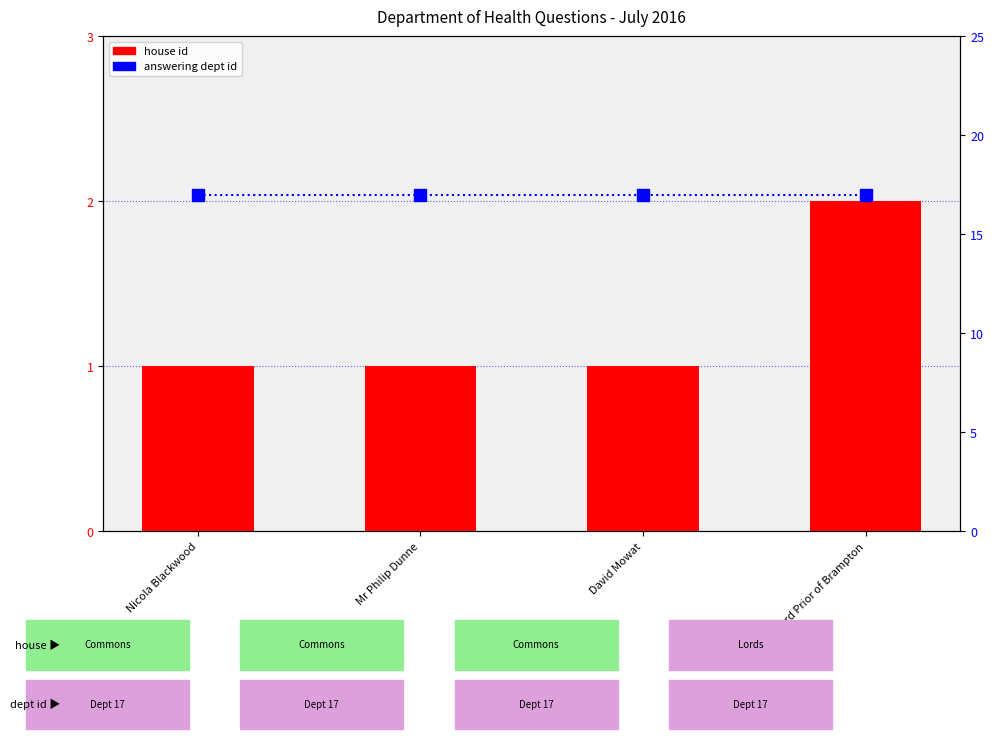

What is the maximum value for answering dept id?

17